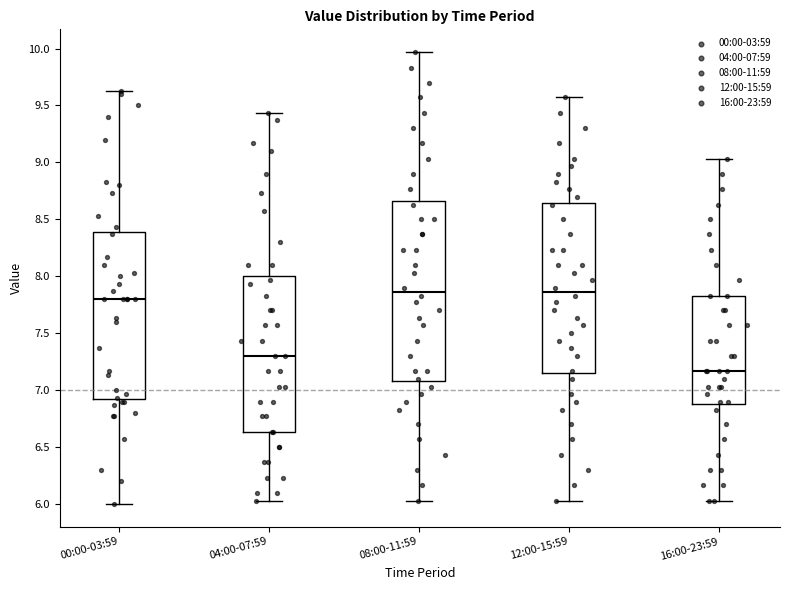

Comparing the boxes themselves (not the whiskers), which one is the tallest?

08:00-11:59